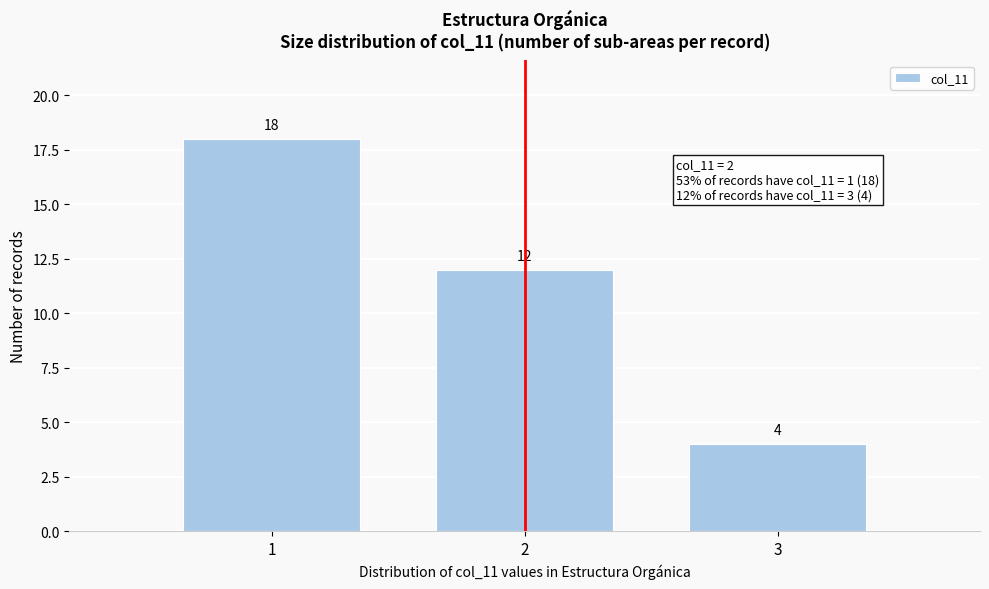

Reading right to left, extract all data points from this chart.

4	12	18